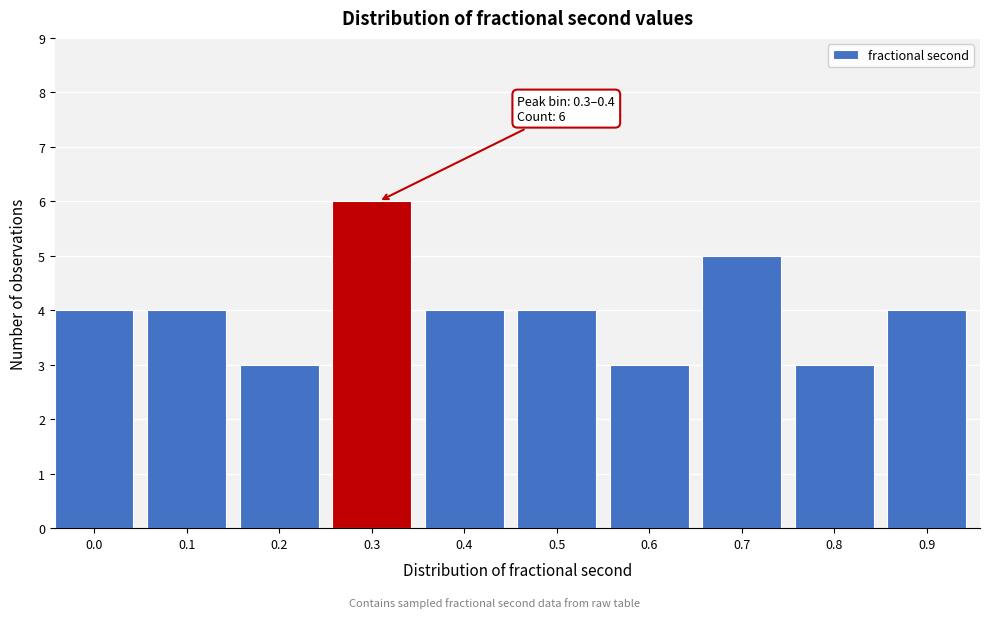

Reading left to right, transcribe all the data shown in this chart.

0.0=4	0.1=4	0.2=3	0.3=6	0.4=4	0.5=4	0.6=3	0.7=5	0.8=3	0.9=4